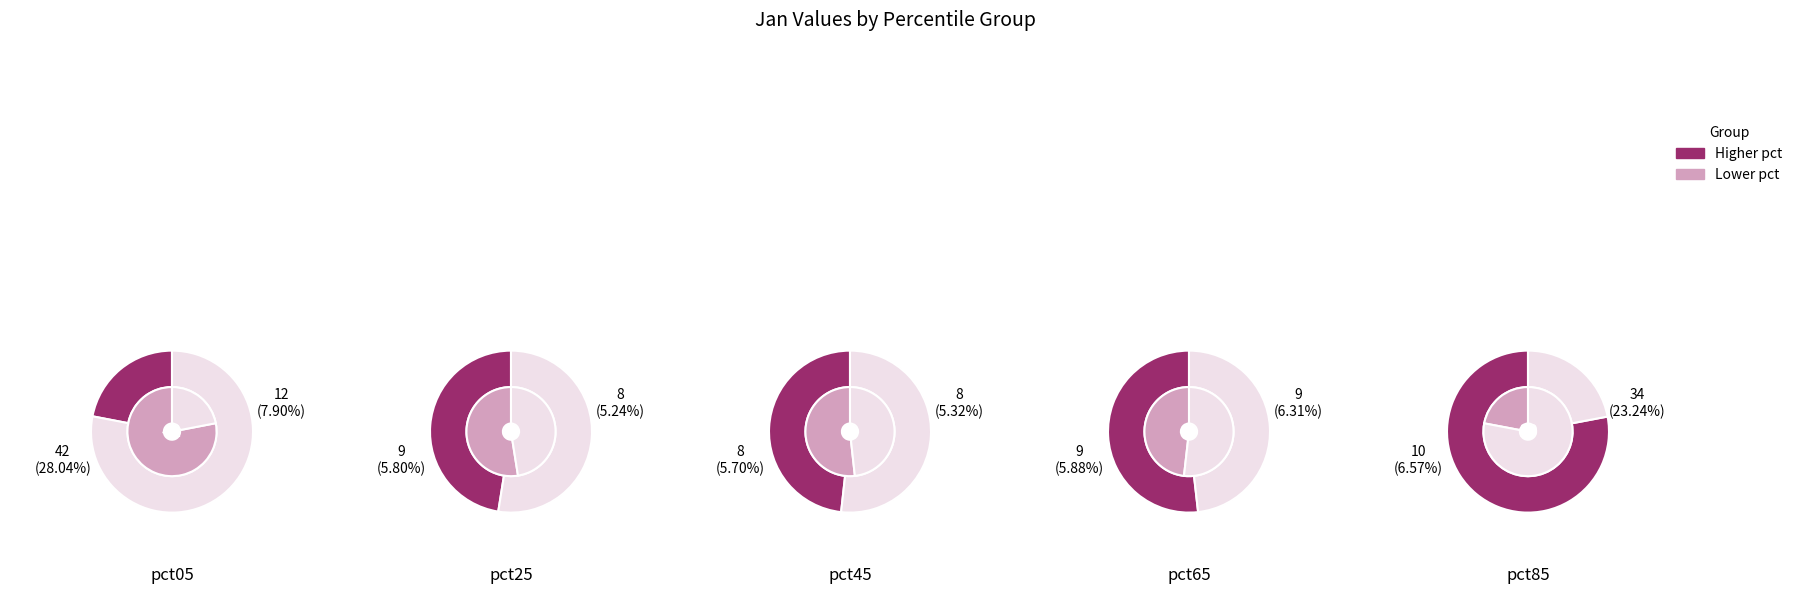

Count the number of slices in the pie.

10